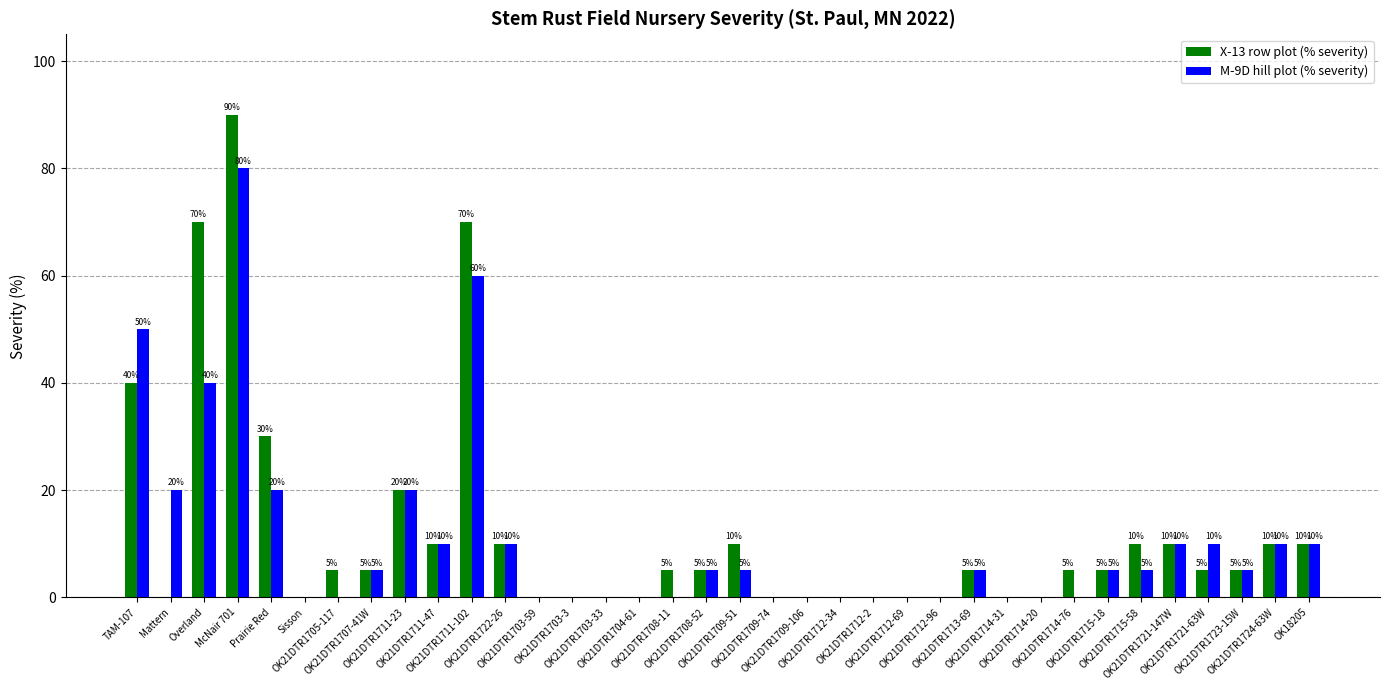

Are the bars grouped side by side (vs. stacked)?

Yes